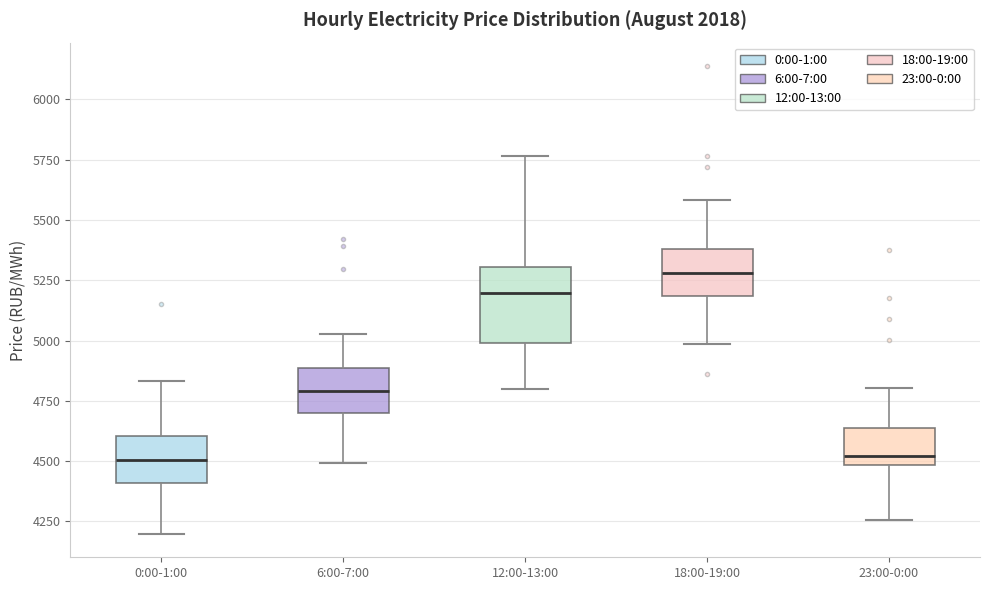

Where is the upper edge of the box for 12:00-13:00 on the y-axis? The values are not printed on the chart, so give them approximately, as read against the axis.

5300